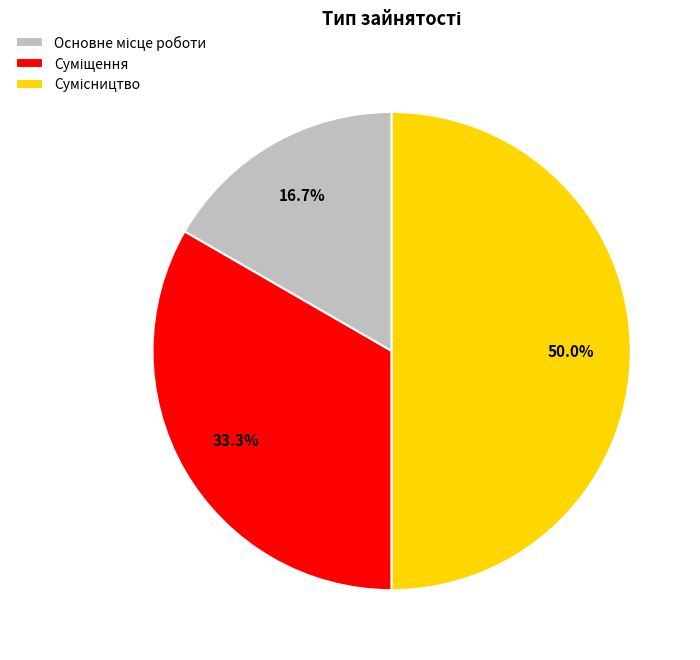

Which has a higher value, Сумісництво or Суміщення?

Сумісництво